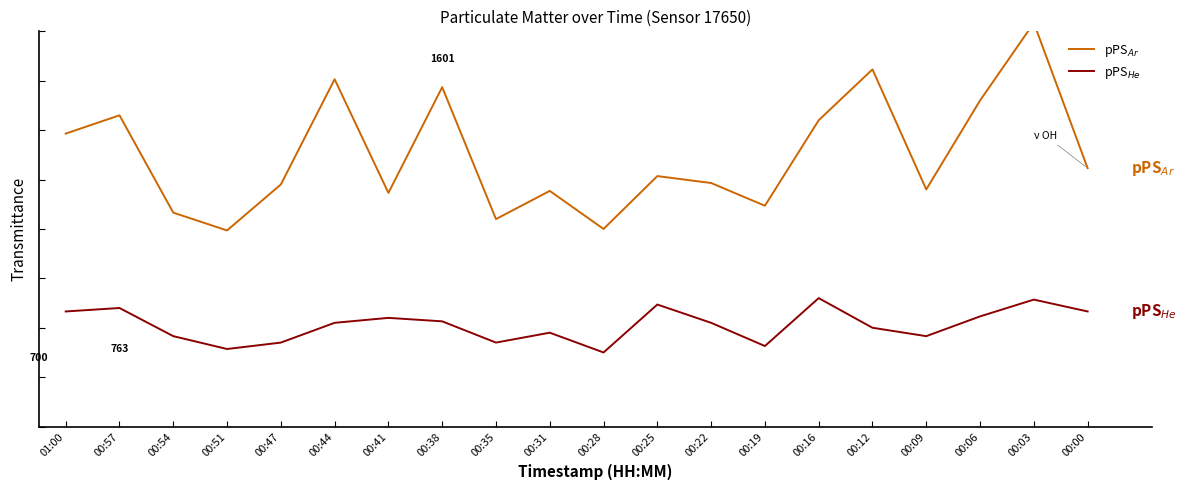

What is the lowest value of the pPS$_{He}$ series?

4.5